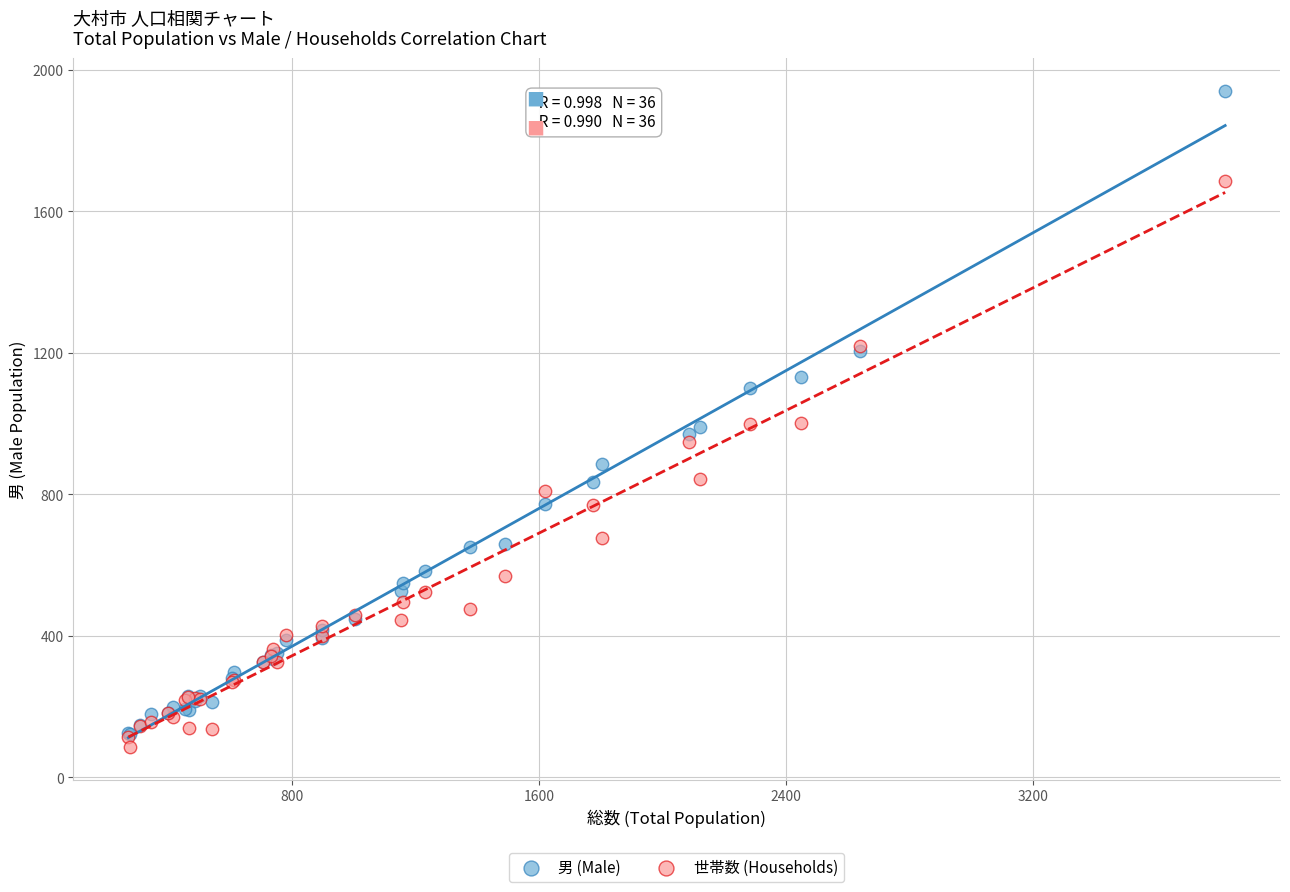

Which series has the largest Y range (max minus min)?

男 (Male)